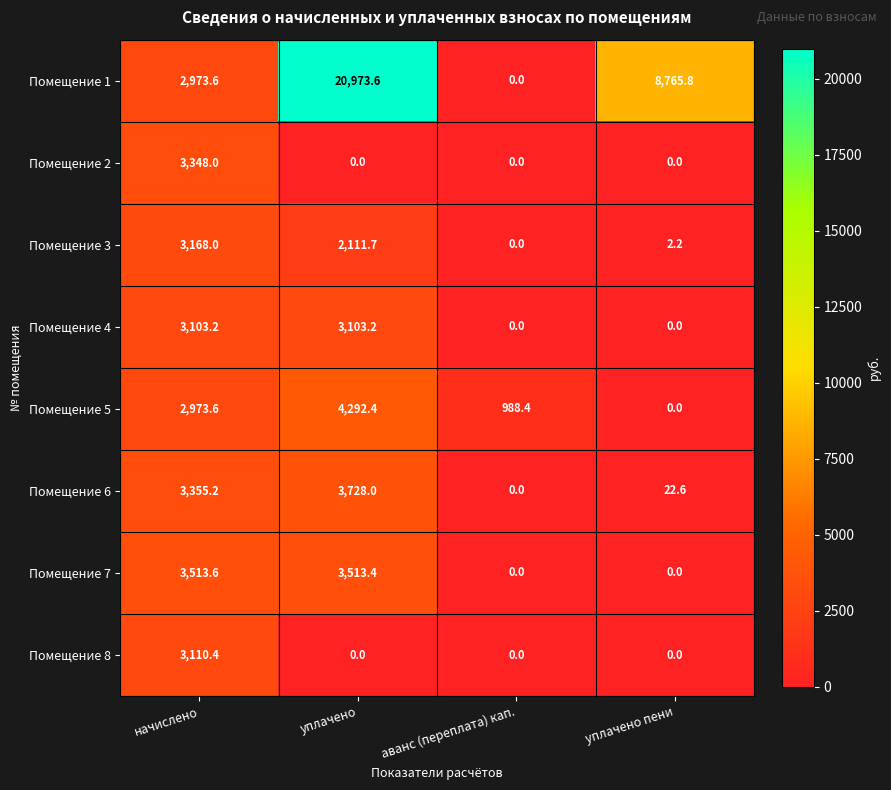

What is the difference between the highest and lowest values at начислено?

540.0